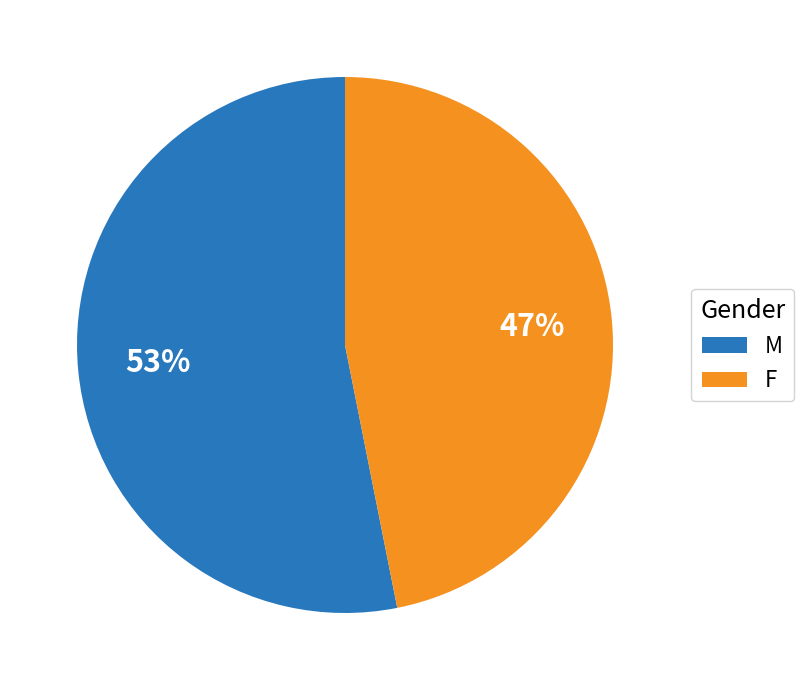

Count the number of slices in the pie.

2